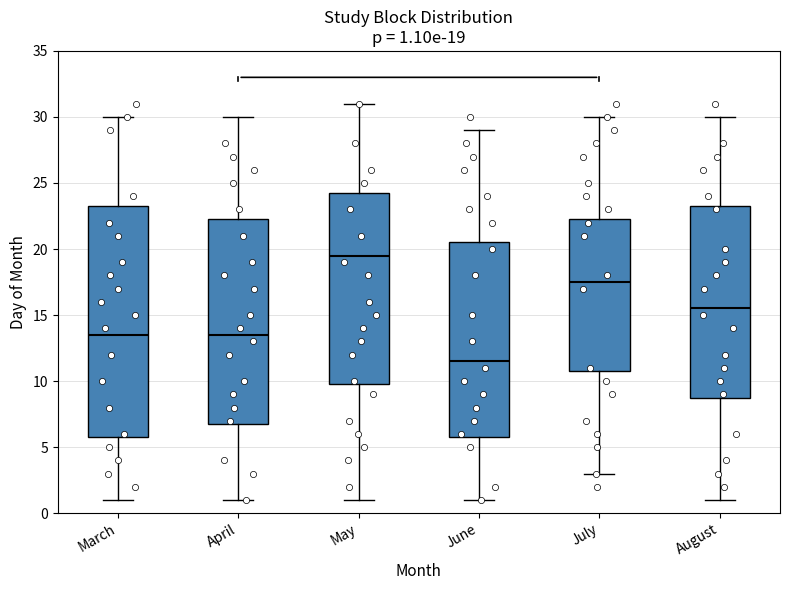

Comparing the boxes themselves (not the whiskers), which one is the tallest?

March